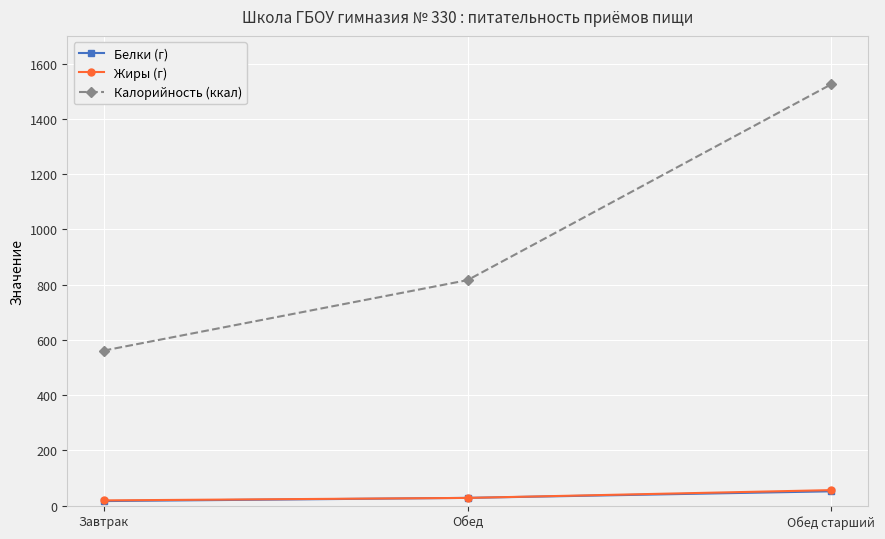

Reading left to right, transcribe all the data shown in this chart.

Белки (г): Завтрак=16.3	Обед=27.9	Обед старший=51.7
Жиры (г): Завтрак=18.8	Обед=27.8	Обед старший=56.0
Калорийность (ккал): Завтрак=561.0	Обед=816.0	Обед старший=1525.0